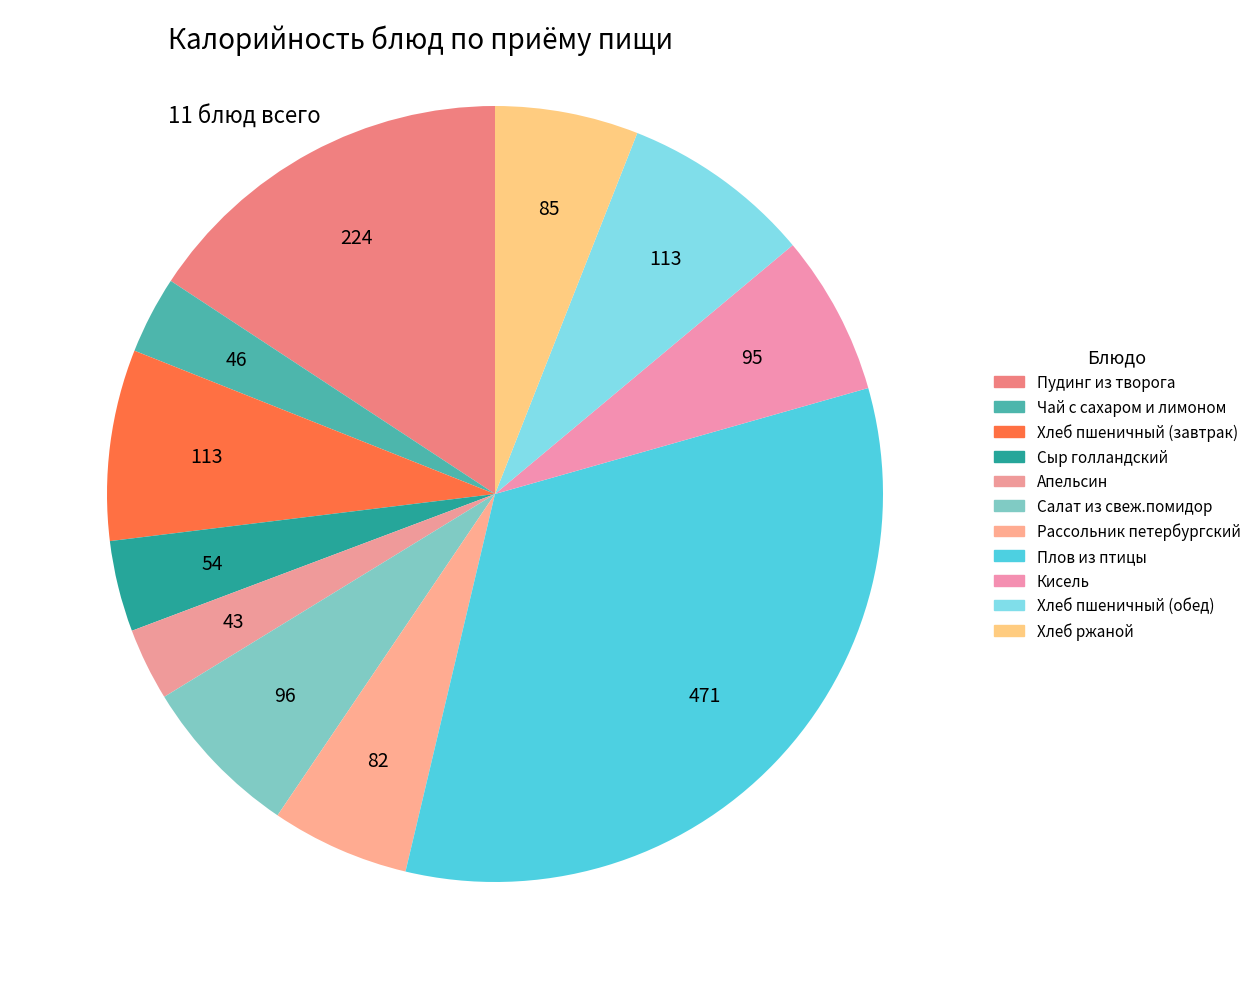

What percentage is NOT represented by Чай с сахаром и лимоном?

96.8%